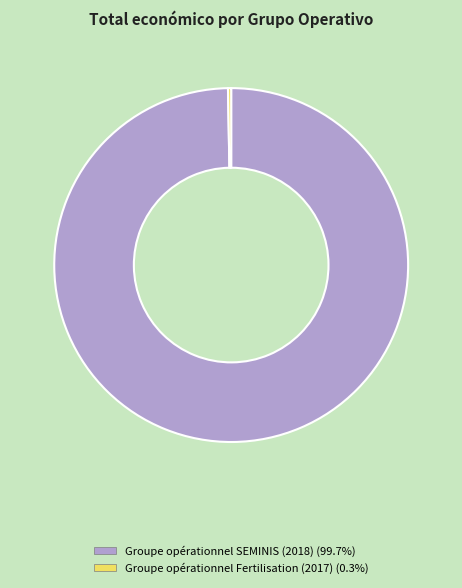

Combined, do Groupe opérationnel Fertilisation (2017) and Groupe opérationnel SEMINIS (2018) account for over 50%?

Yes